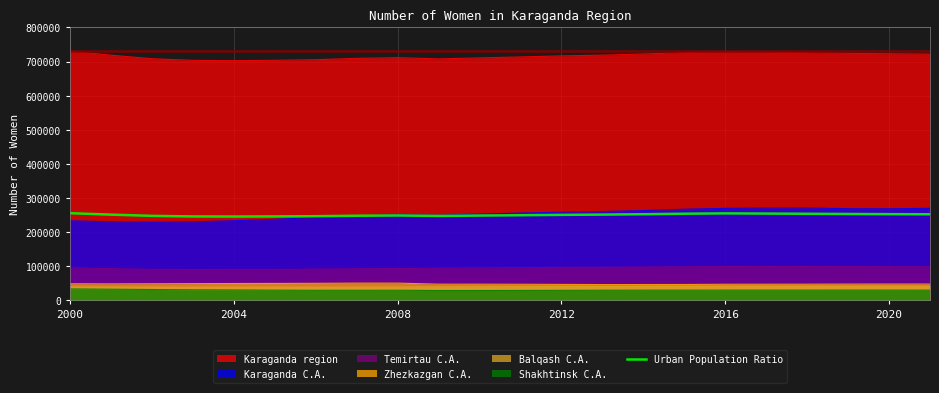

Does the chart display data point markers on the line(s)?

No